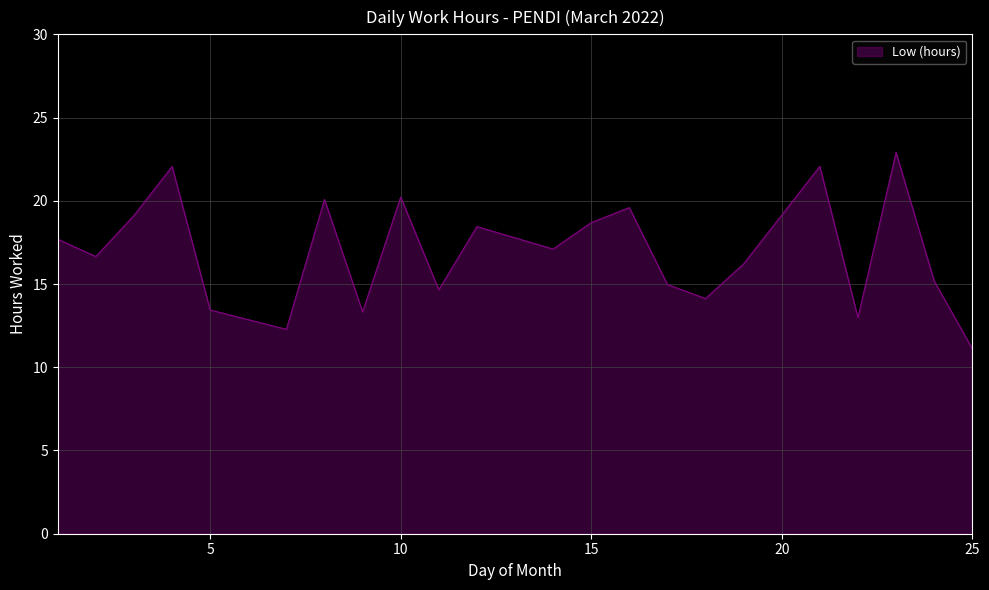

What is the greatest value displayed?

22.9